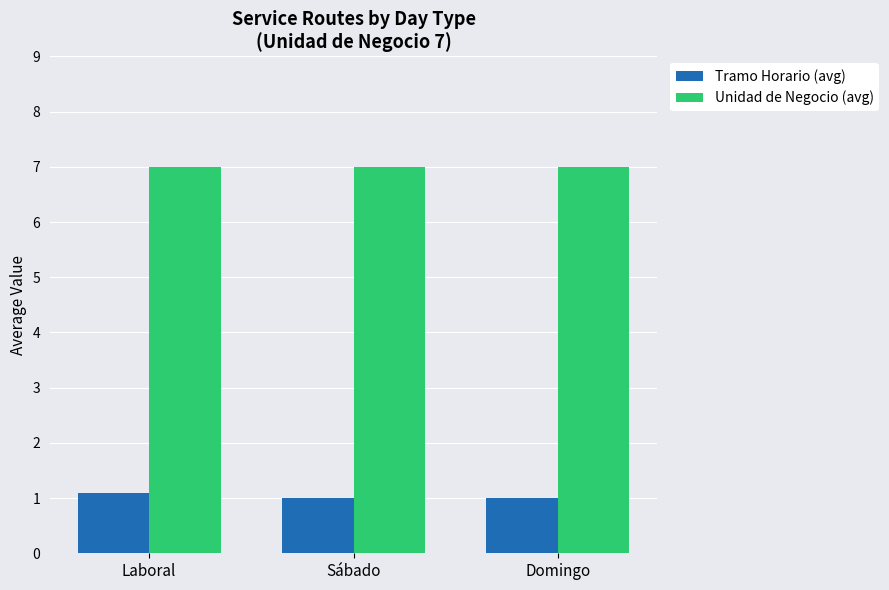

What is the label of the 3rd bar from the left?

Domingo